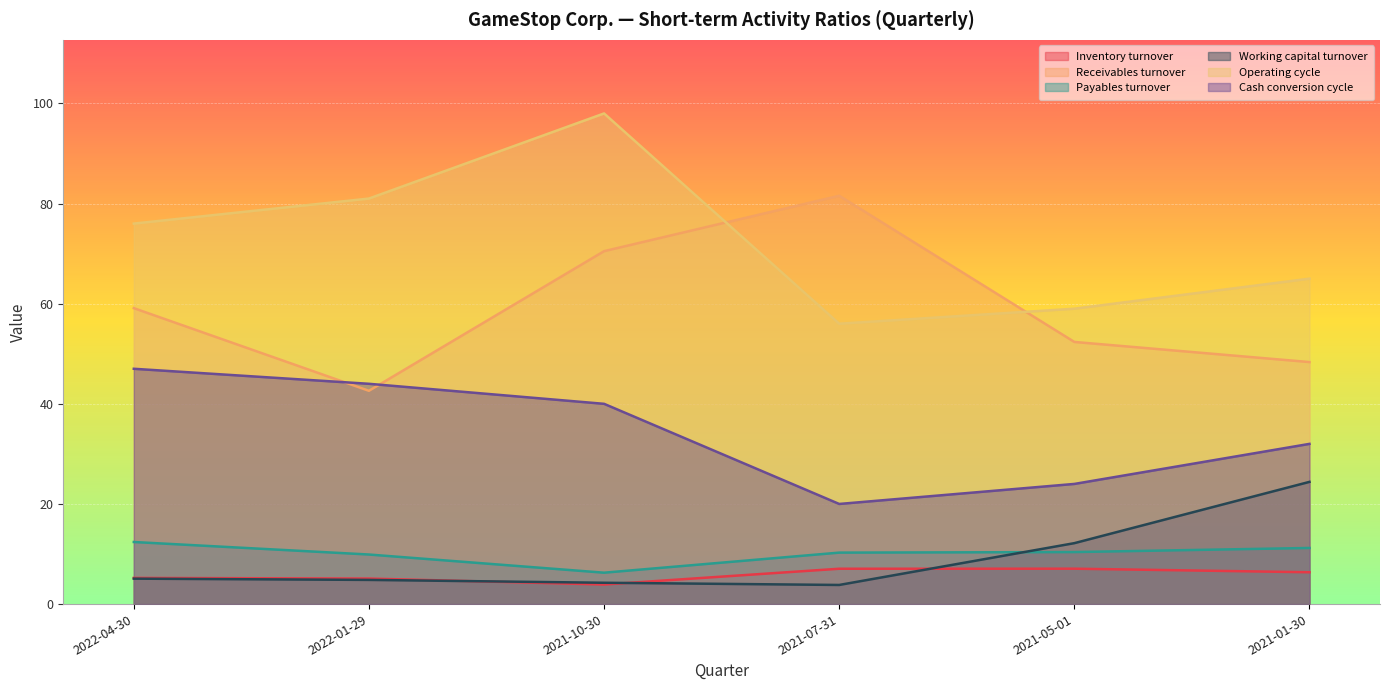

True or false: Operating cycle has a value of 59.0 at 2021-05-01.

True